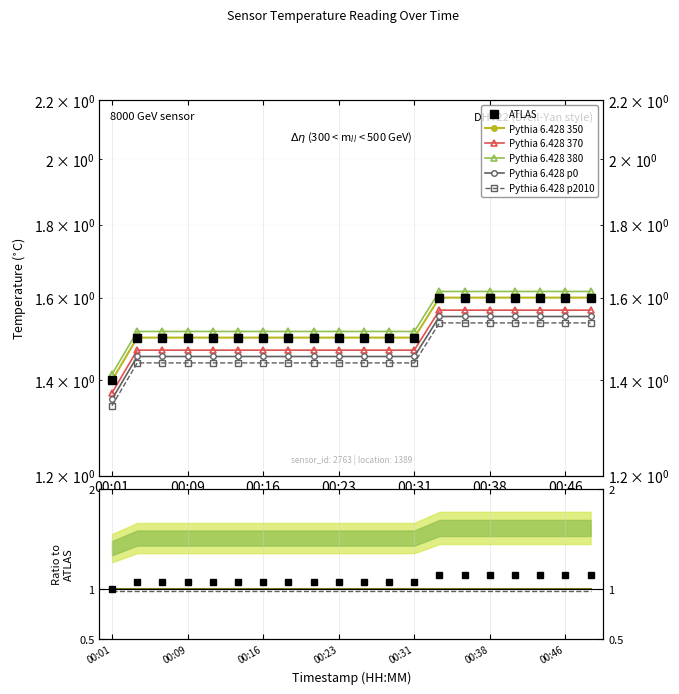

What is the maximum value for Pythia 6.428 350?

1.6